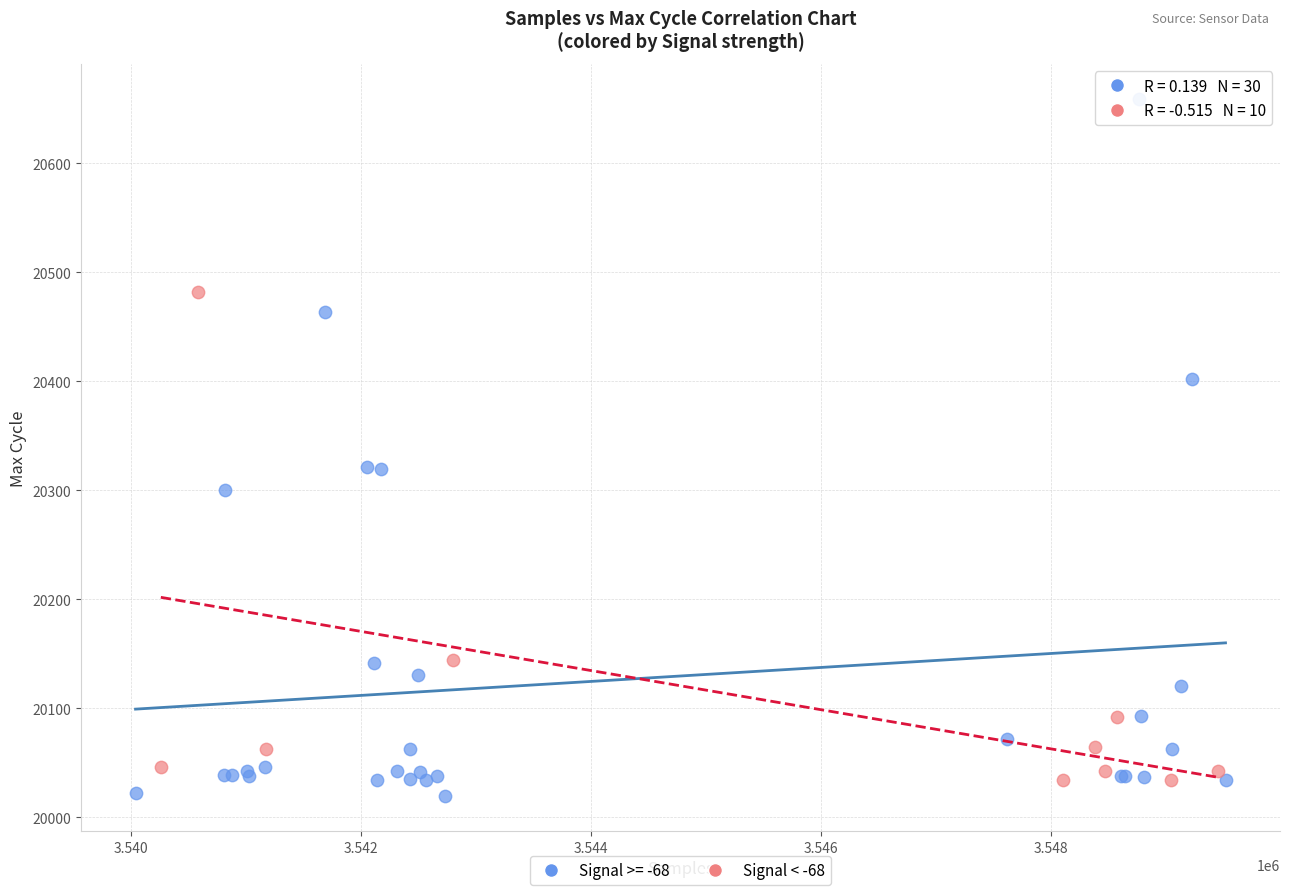

Which series reaches the maximum Y coordinate?

Signal >= -68